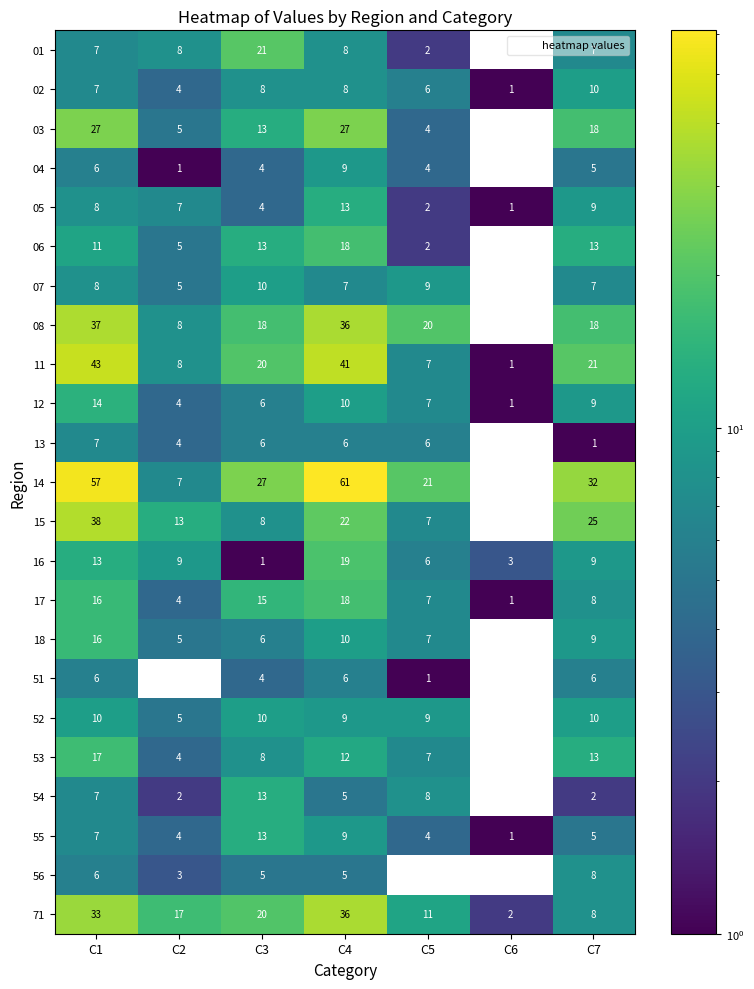

At how many categories does at least one series exceed 34?

2